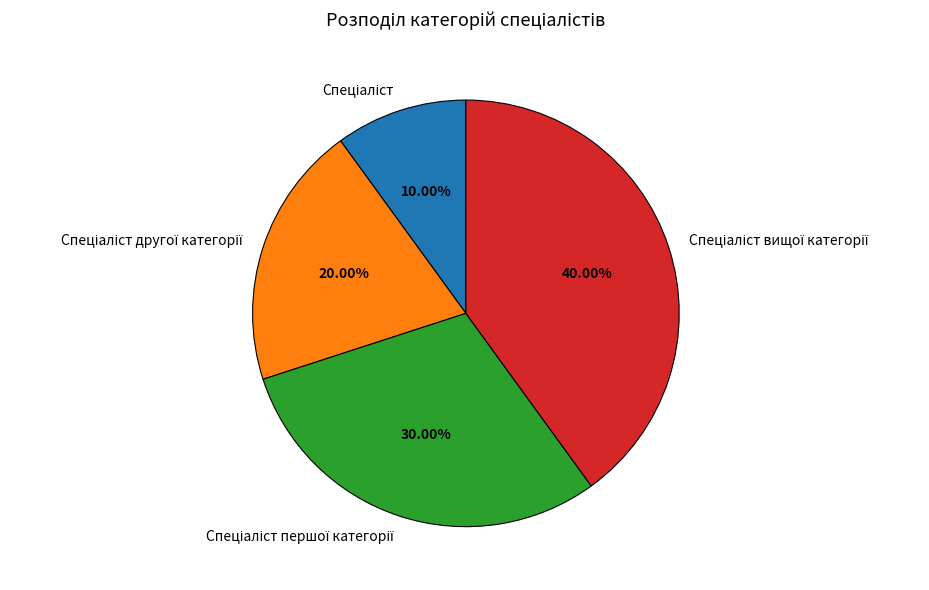

Does any single category account for the majority?

No